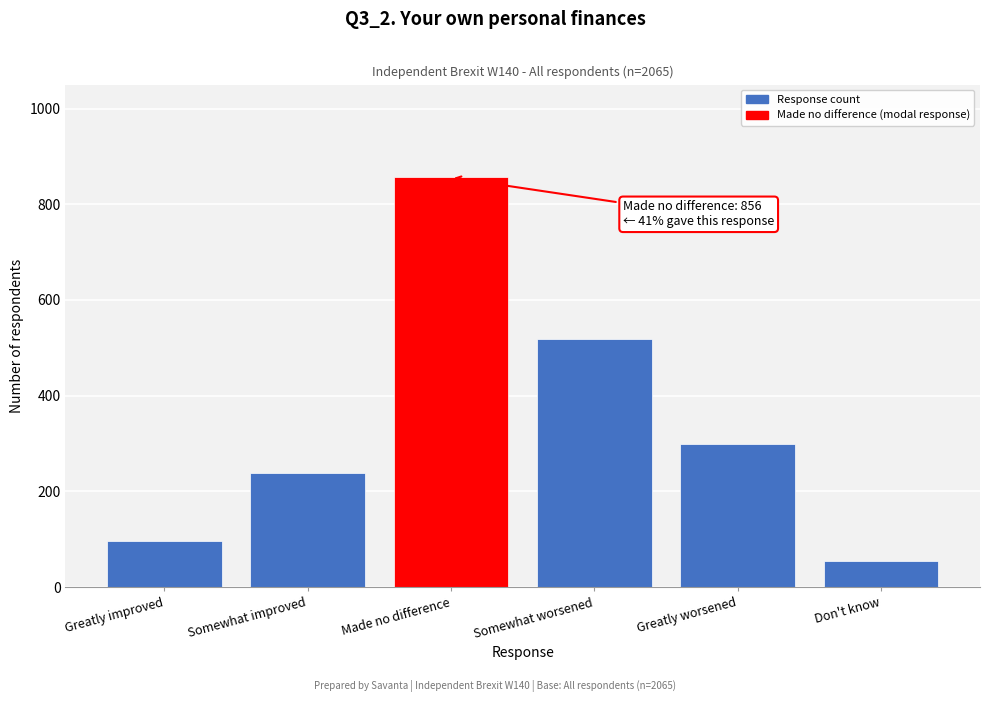

Reading left to right, list all the values displayed in this chart.

Greatly improved=97	Somewhat improved=238	Made no difference=856	Somewhat worsened=518	Greatly worsened=300	Don't know=55